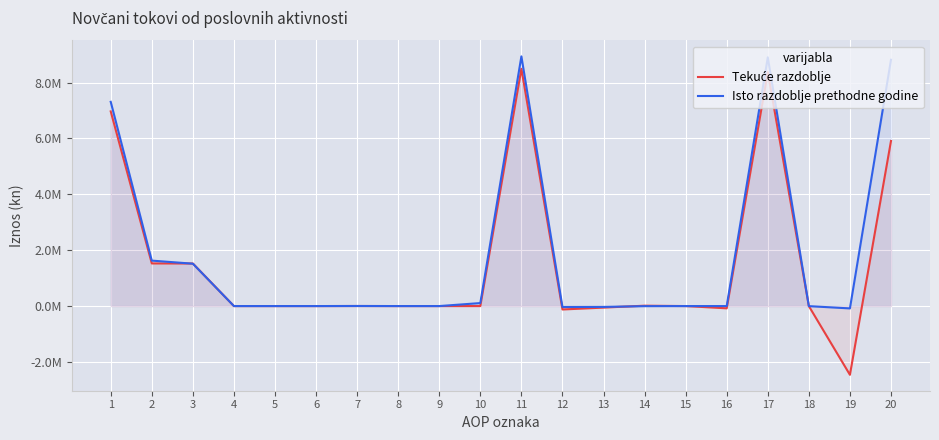

At which label does Isto razdoblje prethodne godine first exceed 0?

1